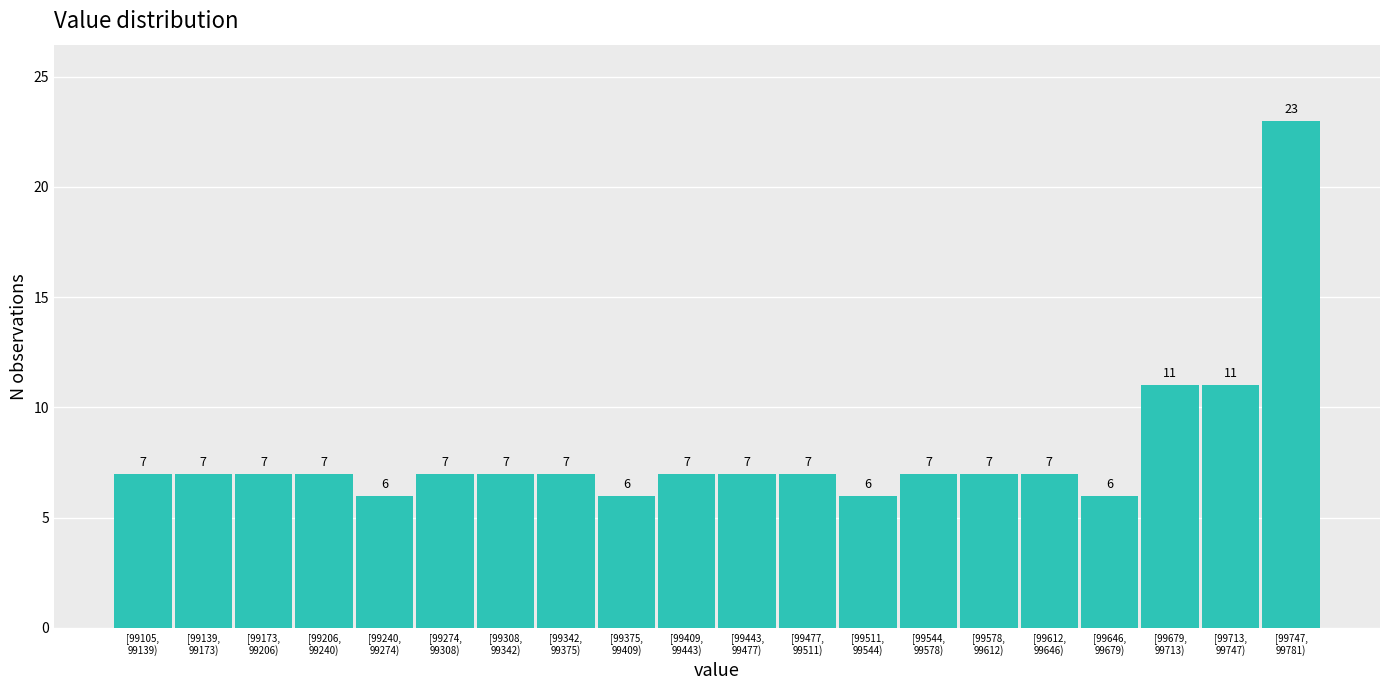

Reading left to right, what are all the values shown in this chart?

7	7	7	7	6	7	7	7	6	7	7	7	6	7	7	7	6	11	11	23